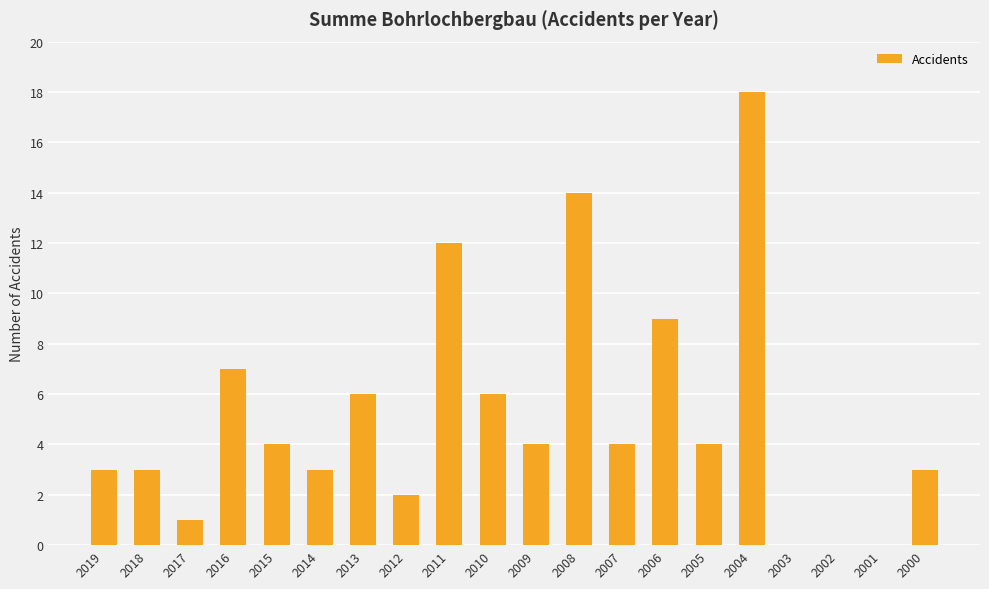

What is the sum of all values?

103